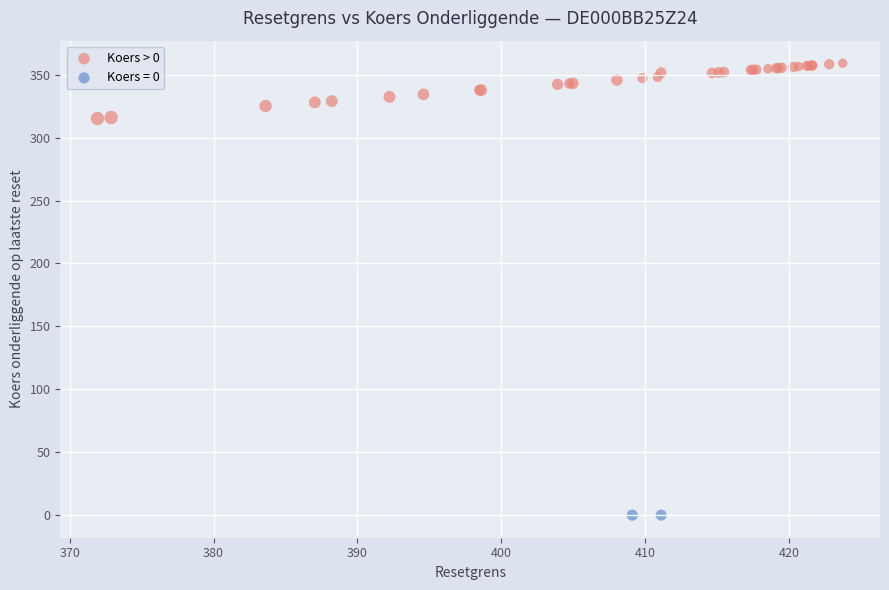

What are all the series names shown in the legend?

Koers > 0, Koers = 0